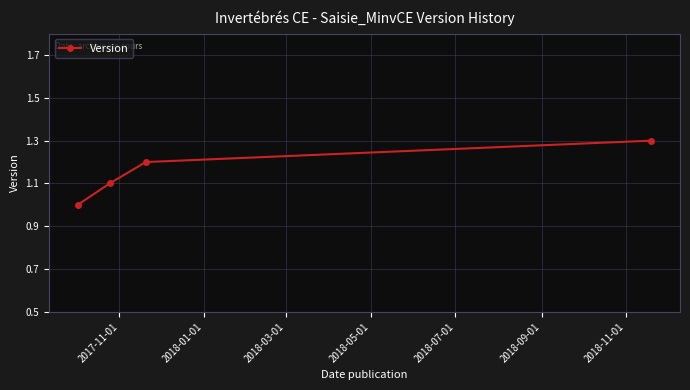

True or false: the data has more than 0 interior local peaks.

False